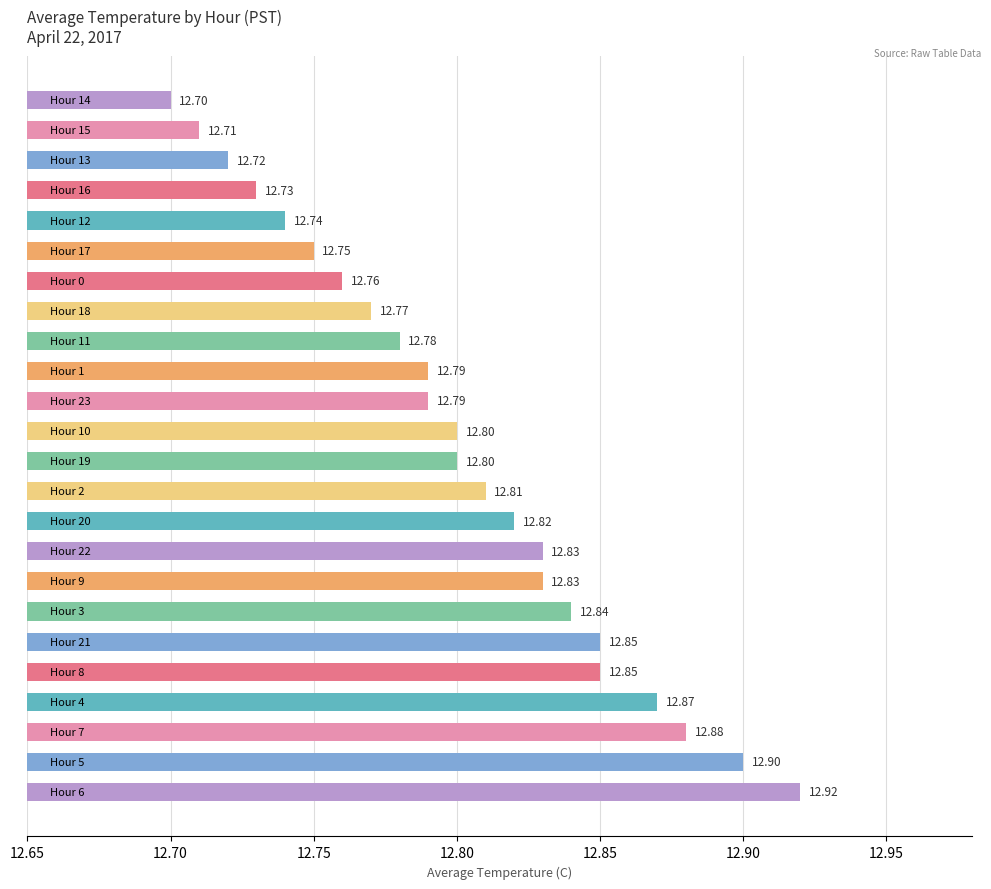

At which category does the chart reach its peak across all series?

Hour 6